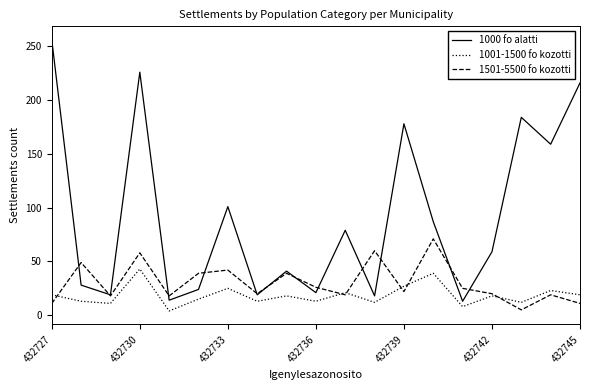

What are all the series names shown in the legend?

1000 fo alatti, 1001-1500 fo kozotti, 1501-5500 fo kozotti